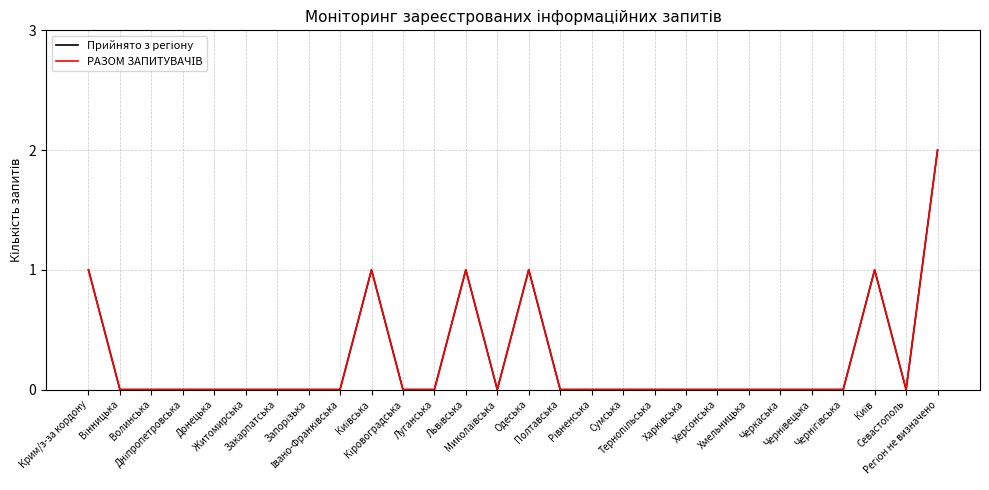

Is this an area chart (filled region under the line)?

No